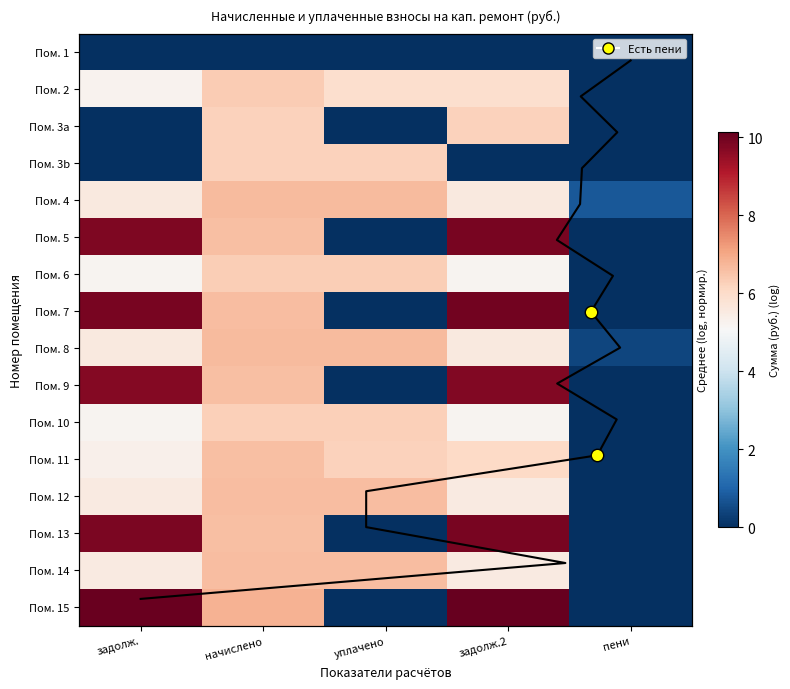

What is the spread (max minus min) of values at задолж.?

10.1